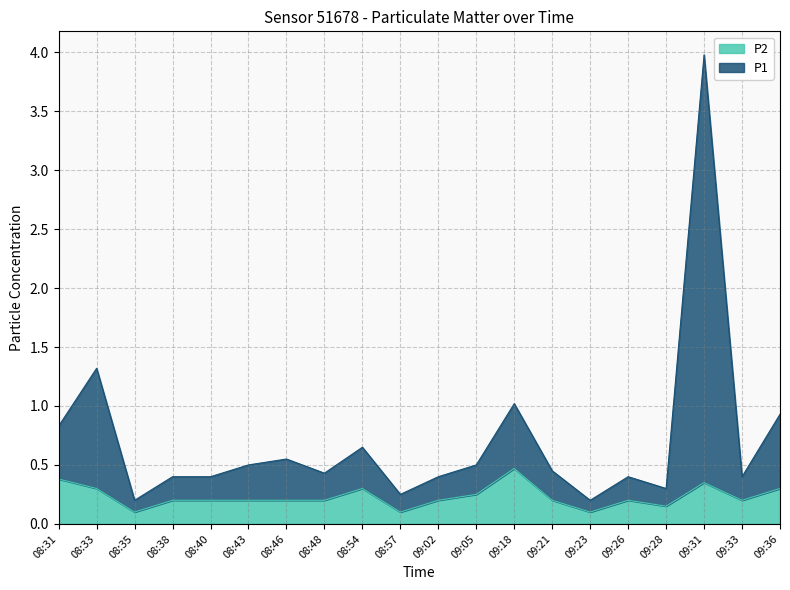

At which label does P1 reach its peak?

09:31